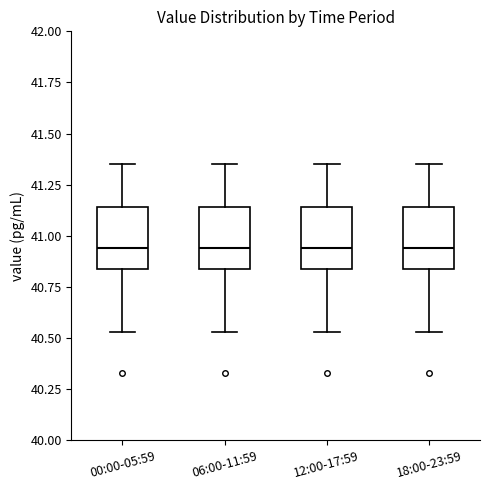

Reading left to right, read every box against the y-axis: the position of its median line, the range the box covers, and the ends of its whiskers. The values are not printed on the chart, so give them approximately, as read against the axis.

00:00-05:59: median 40.95, box 40.85 to 41.15, whiskers 40.55 to 41.35
06:00-11:59: median 40.95, box 40.85 to 41.15, whiskers 40.55 to 41.35
12:00-17:59: median 40.95, box 40.85 to 41.15, whiskers 40.55 to 41.35
18:00-23:59: median 40.95, box 40.85 to 41.15, whiskers 40.55 to 41.35